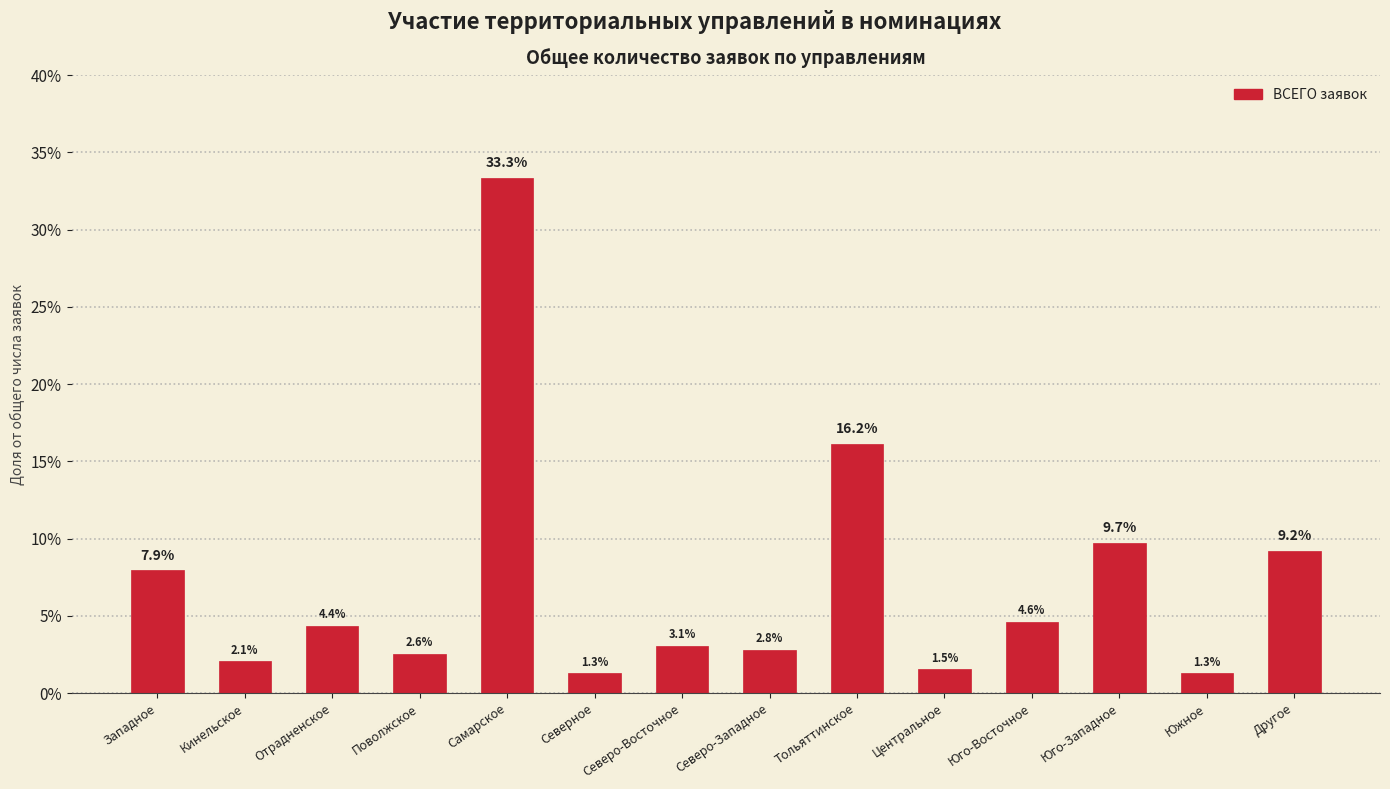

What is the sum of the values at Юго-Западное and Центральное?

11.3